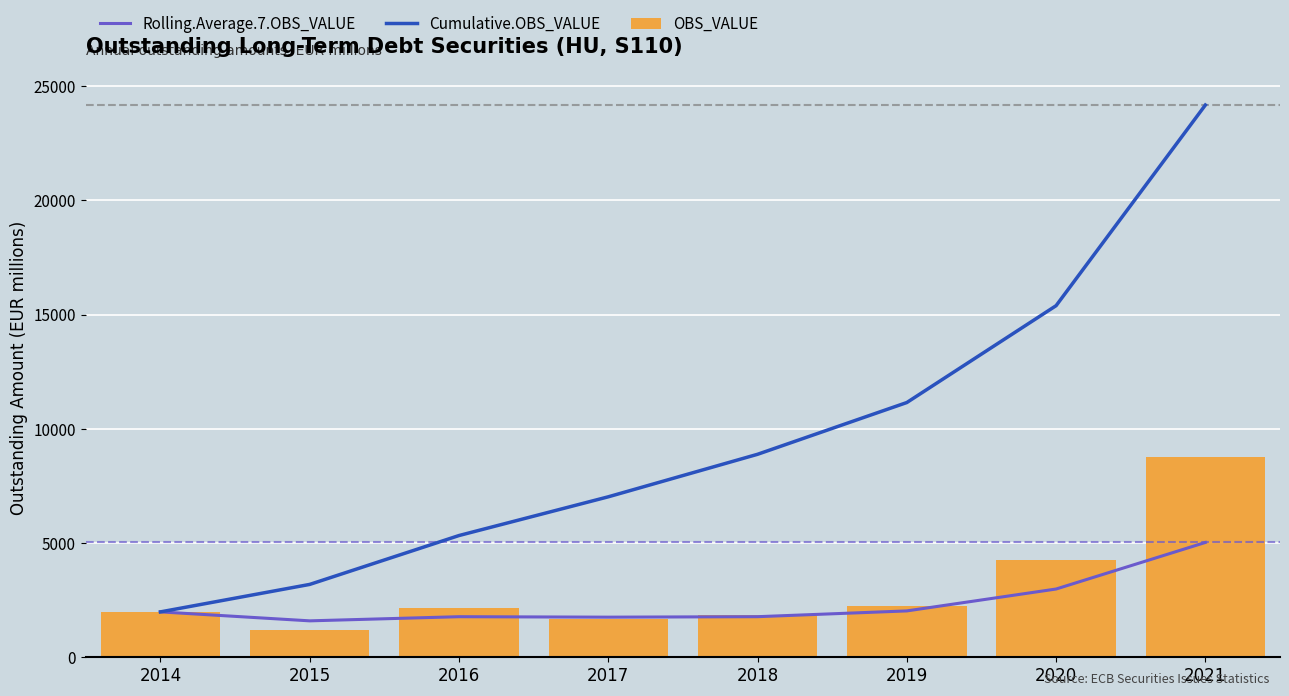

Between 2016 and 2020, which series saw the biggest shift?

Cumulative.OBS_VALUE